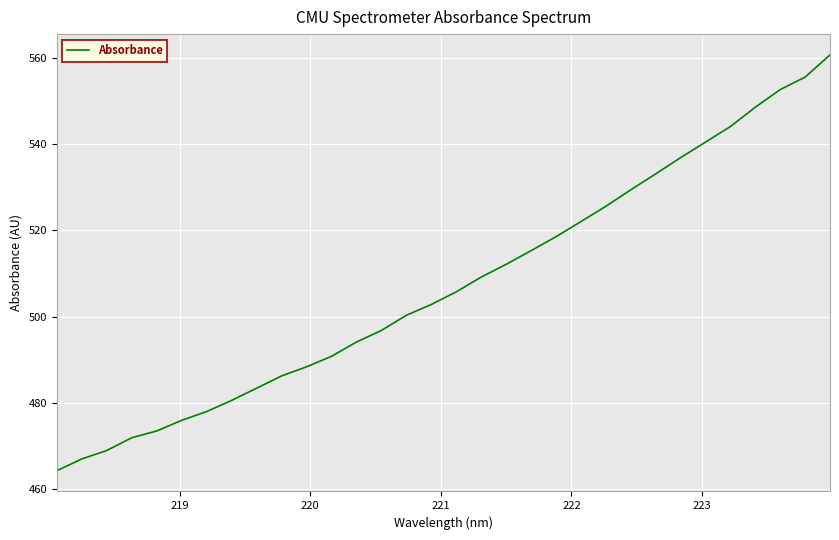

How many lines are shown in the chart?

1